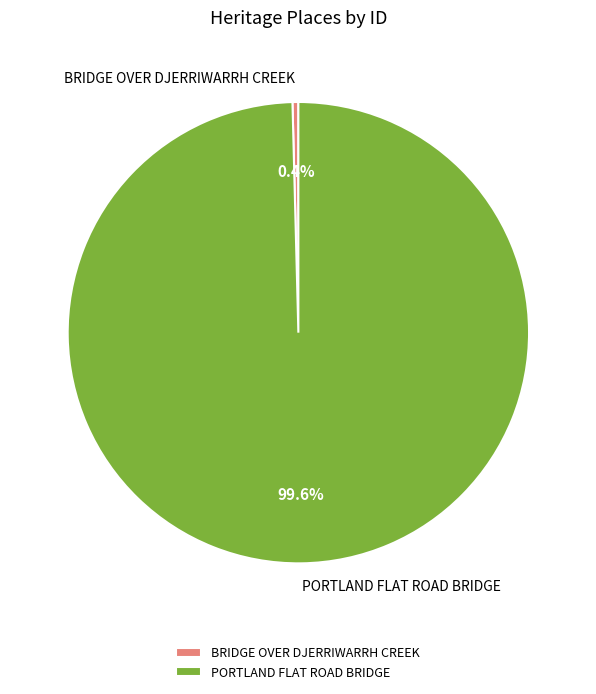

How many segments does this pie chart have?

2